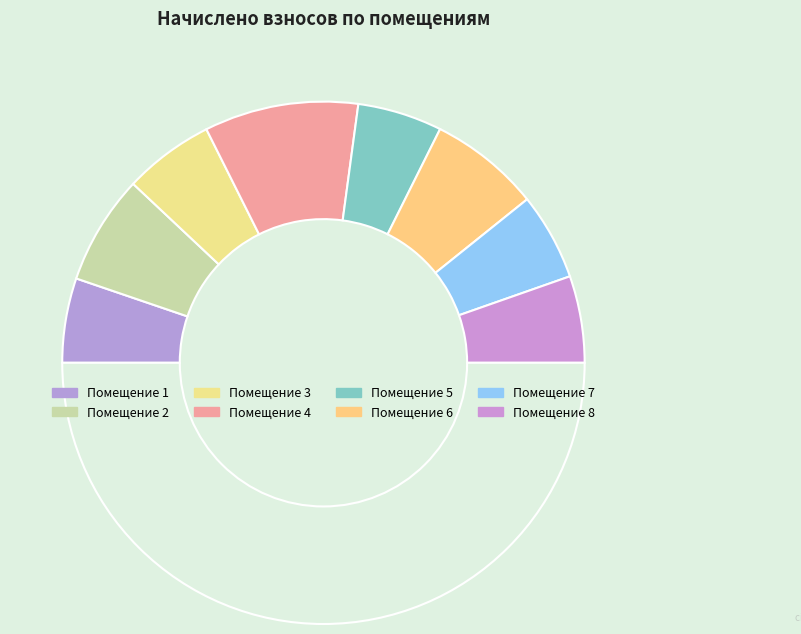

Rank the categories by value from lowest to highest.

1, 5, 8, 7, 3, 2, 6, 4